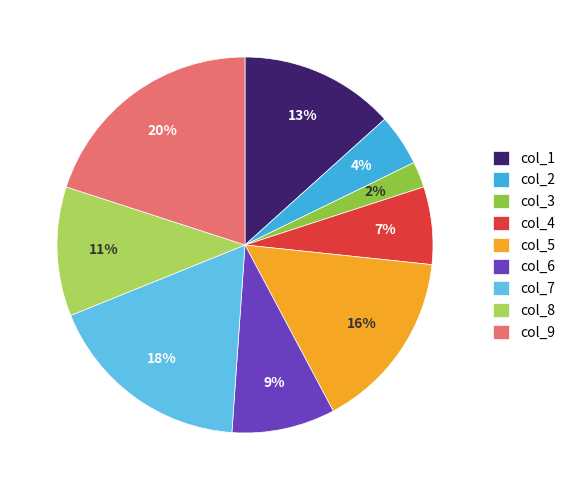

Is there any slice that represents more than half of the pie?

No